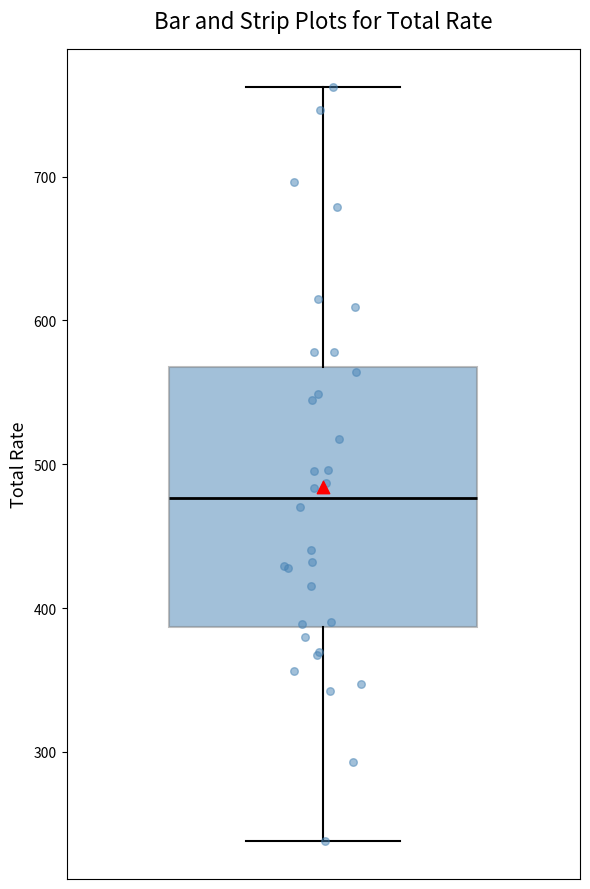

Where is the lower edge of the box on the y-axis? The values are not printed on the chart, so give them approximately, as read against the axis.

390